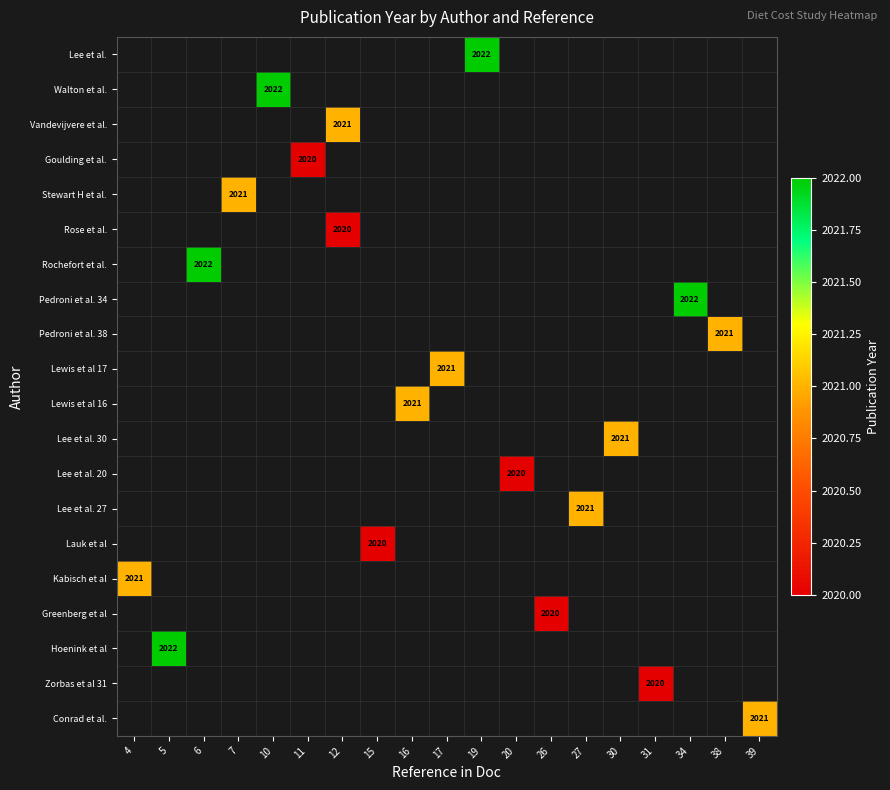

What is the smallest value displayed?

2020.0